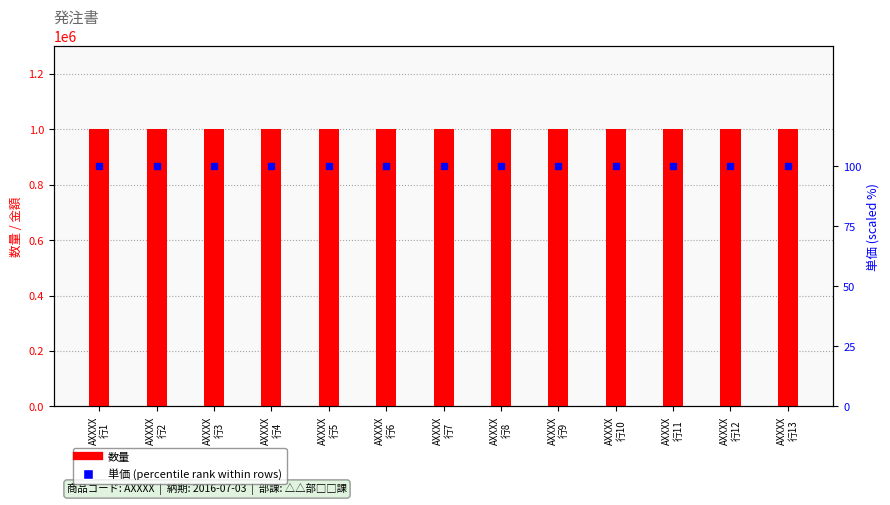

At which category is the sum across all series the highest?

AXXXX
行1